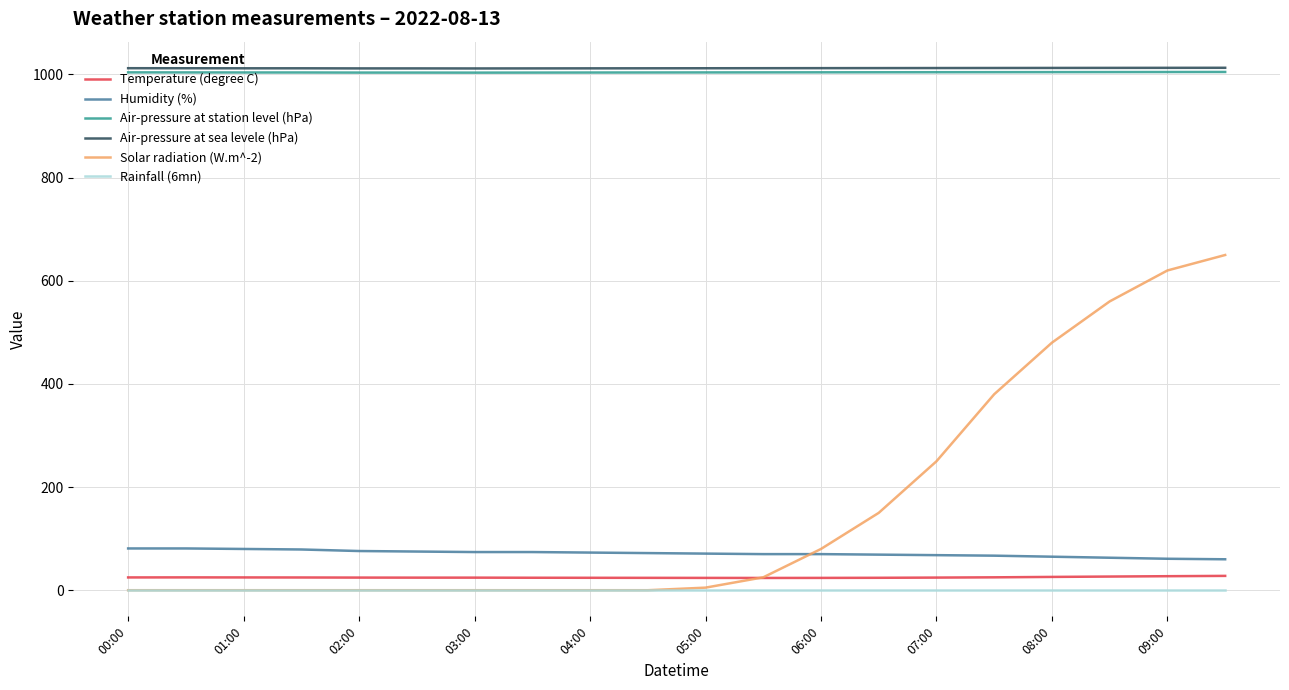

Which series has the largest range (max minus min)?

Solar radiation (W.m^-2)